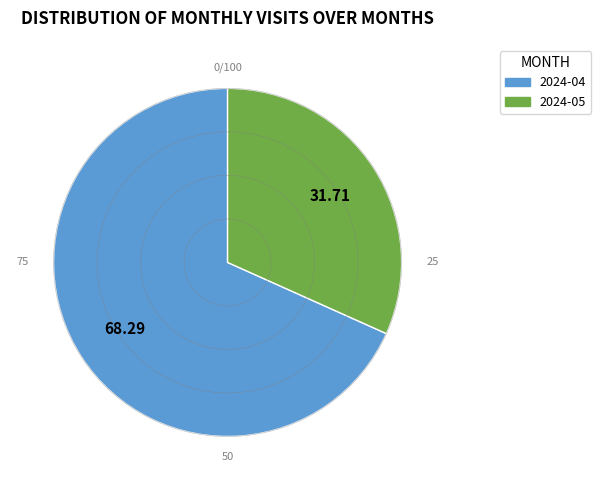

To the nearest percent, what percentage of the pie is 2024-05?

32%